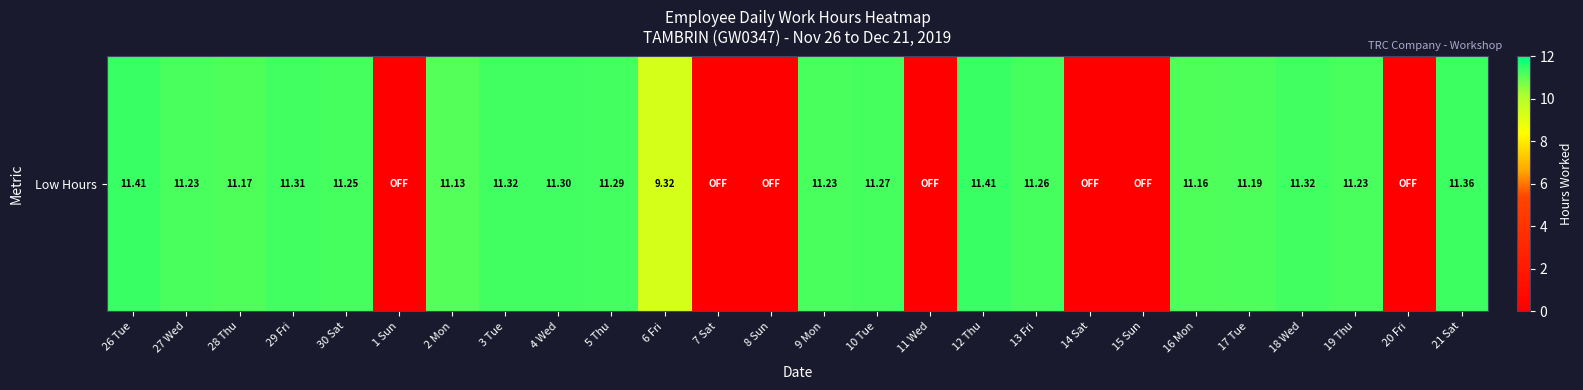

What is the average value?

8.2